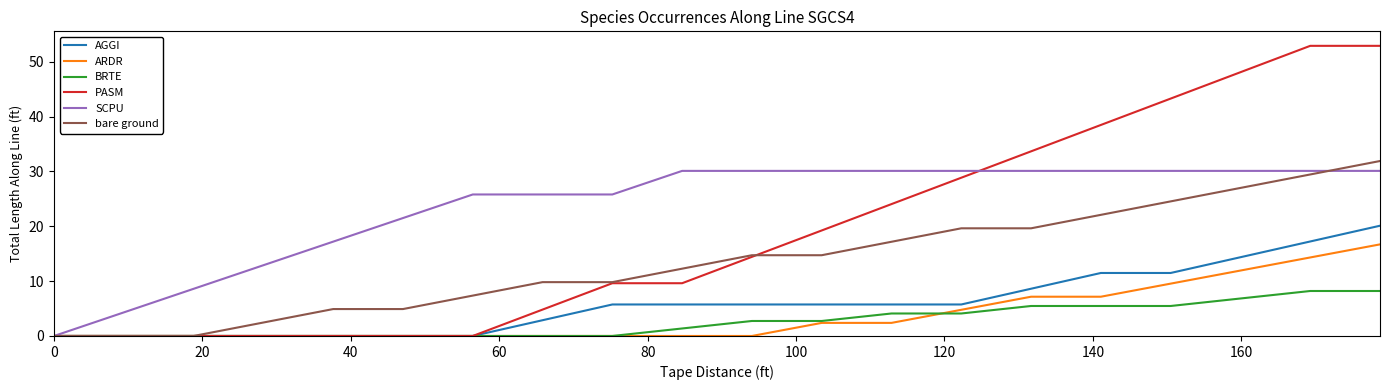

What is the maximum value shown in the chart?

52.9